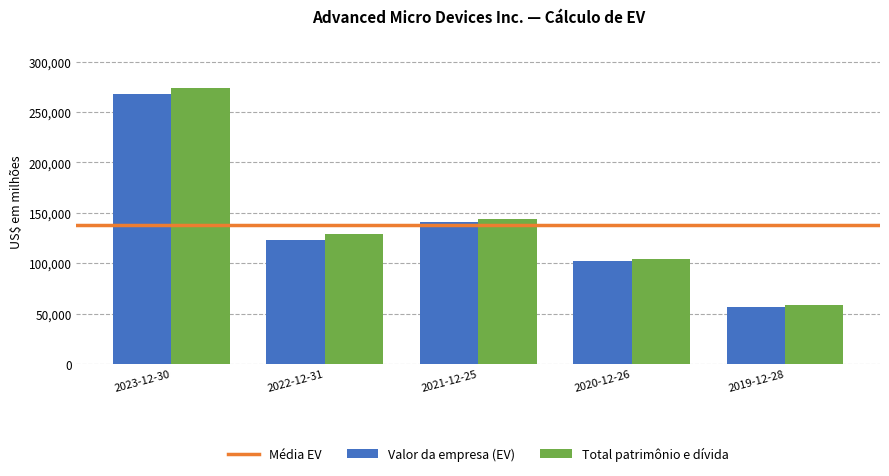

What is the difference between the highest and lowest values at 2020-12-26?

2290